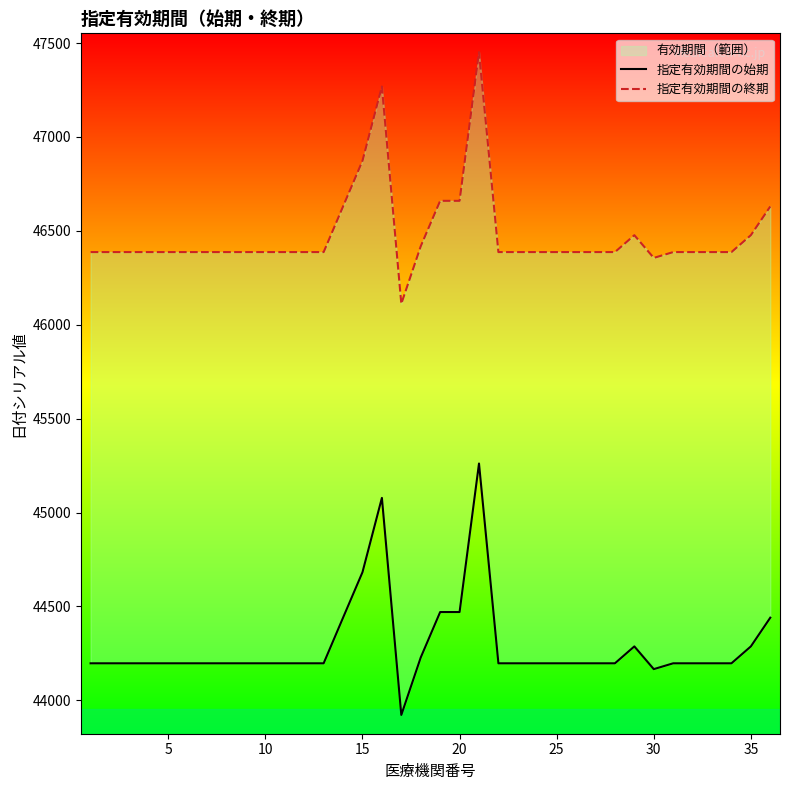

How many lines are shown in the chart?

2